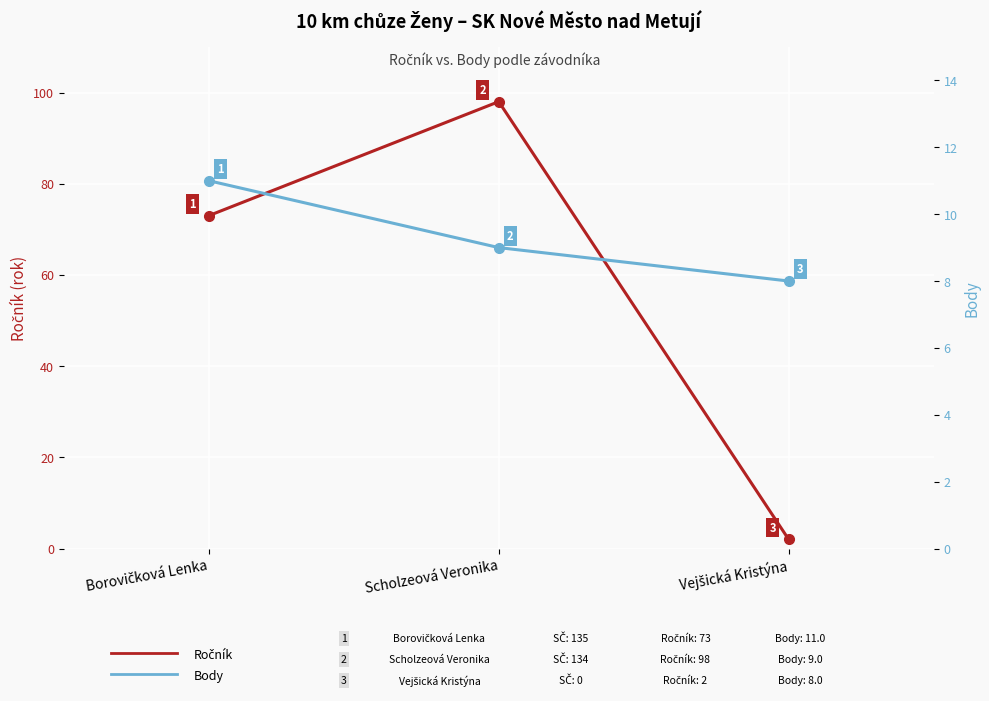

Which series has the widest spread of values?

Ročník